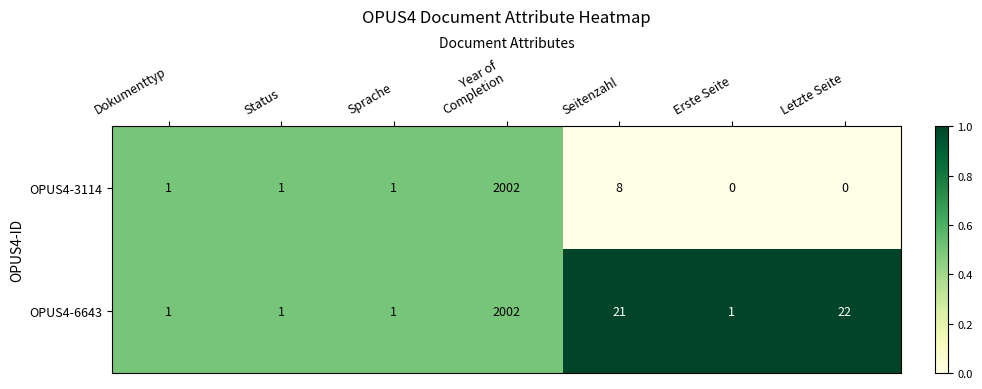

Between Year of
Completion and Seitenzahl, which series saw the biggest shift?

OPUS4-3114